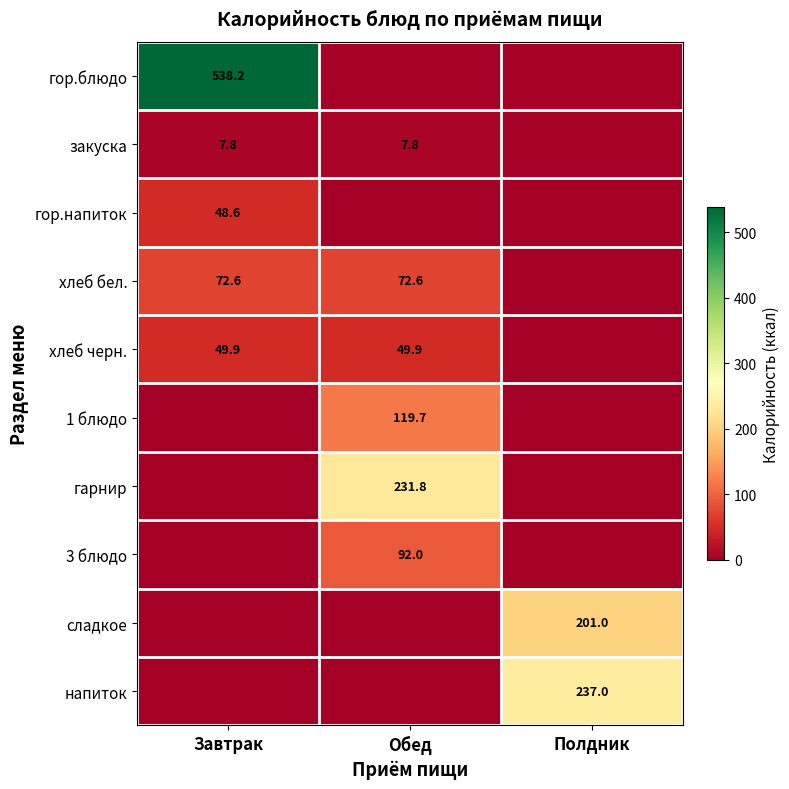

True or false: закуска has a value of 12.7 at Завтрак.

False